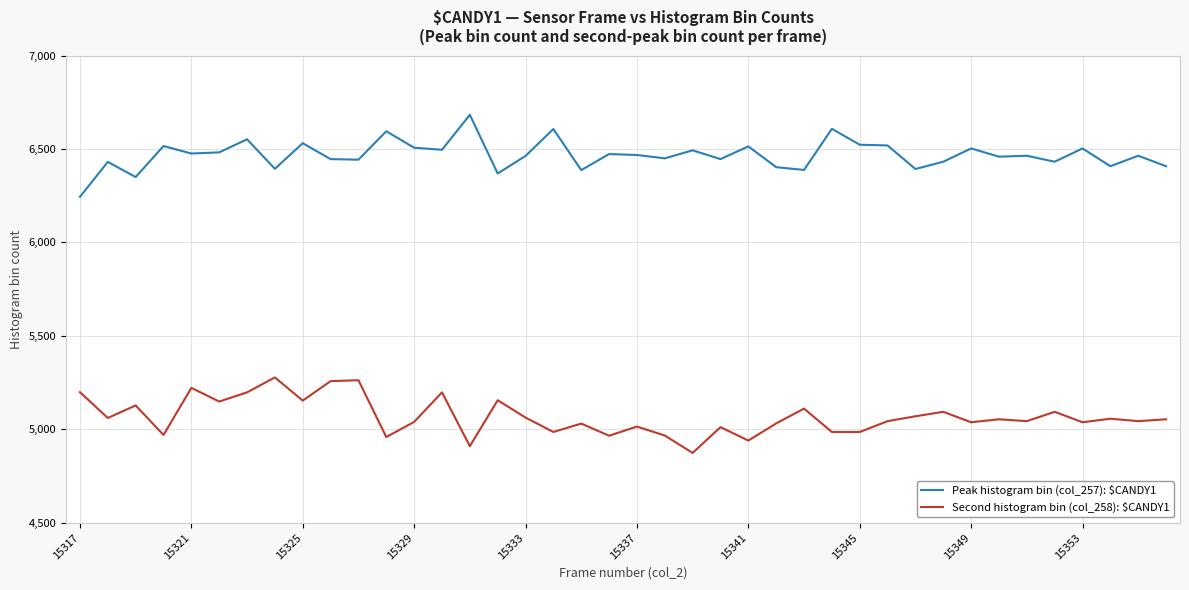

What is the average value of the Second histogram bin (col_258): $CANDY1 series?

5069